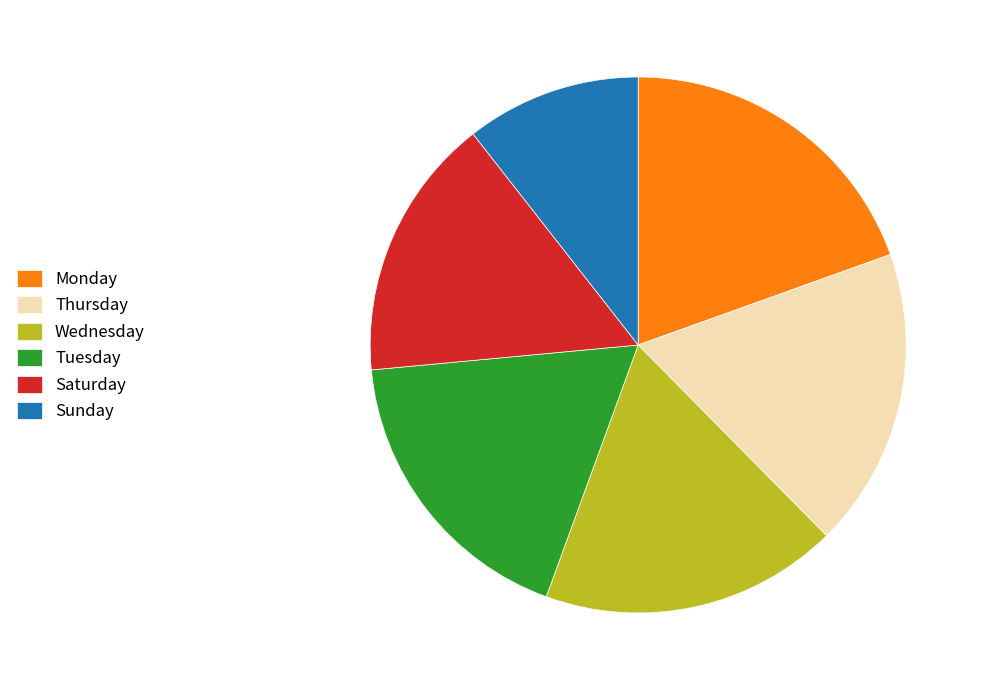

Is the sum of Tuesday and Sunday greater than half?

No